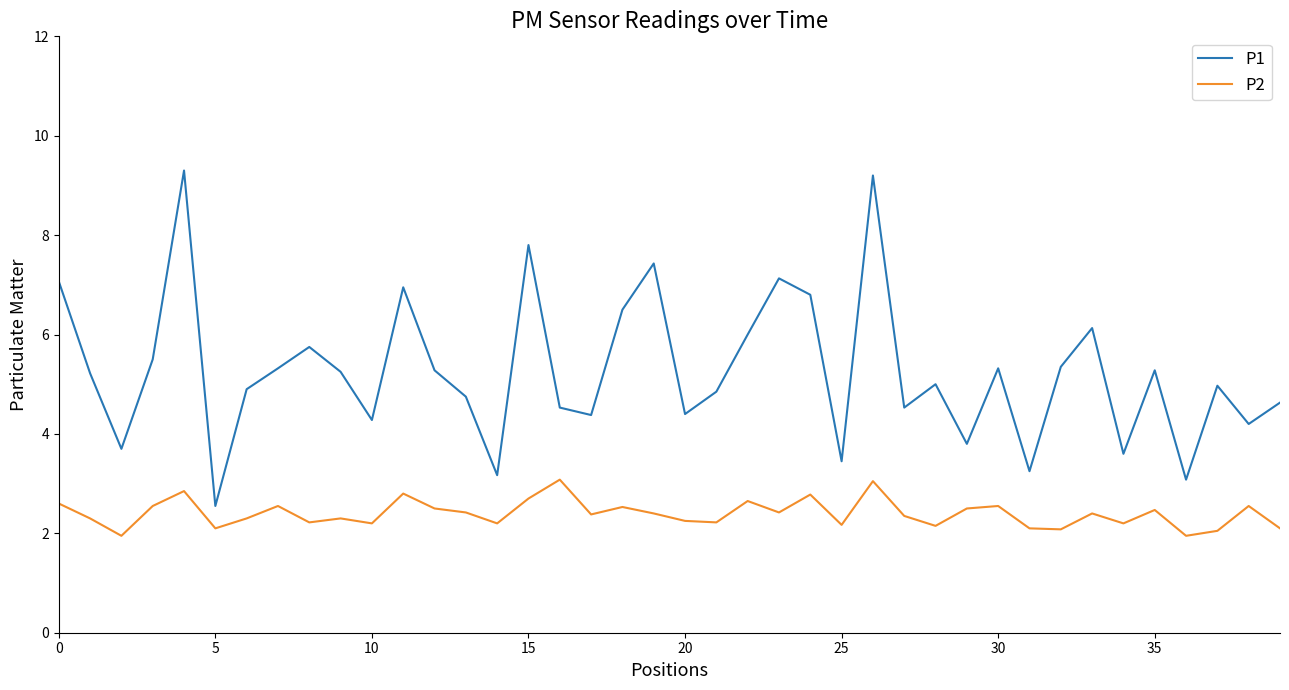

What is the maximum value shown in the chart?

9.3